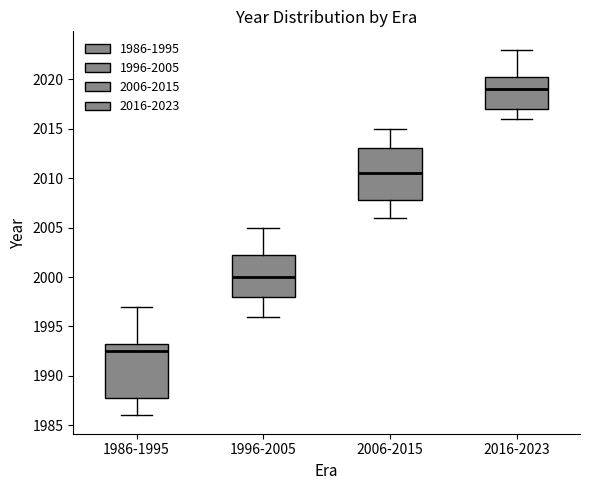

Where does the lower whisker of the box for 2006-2015 end on the y-axis? The values are not printed on the chart, so give them approximately, as read against the axis.

2006.0